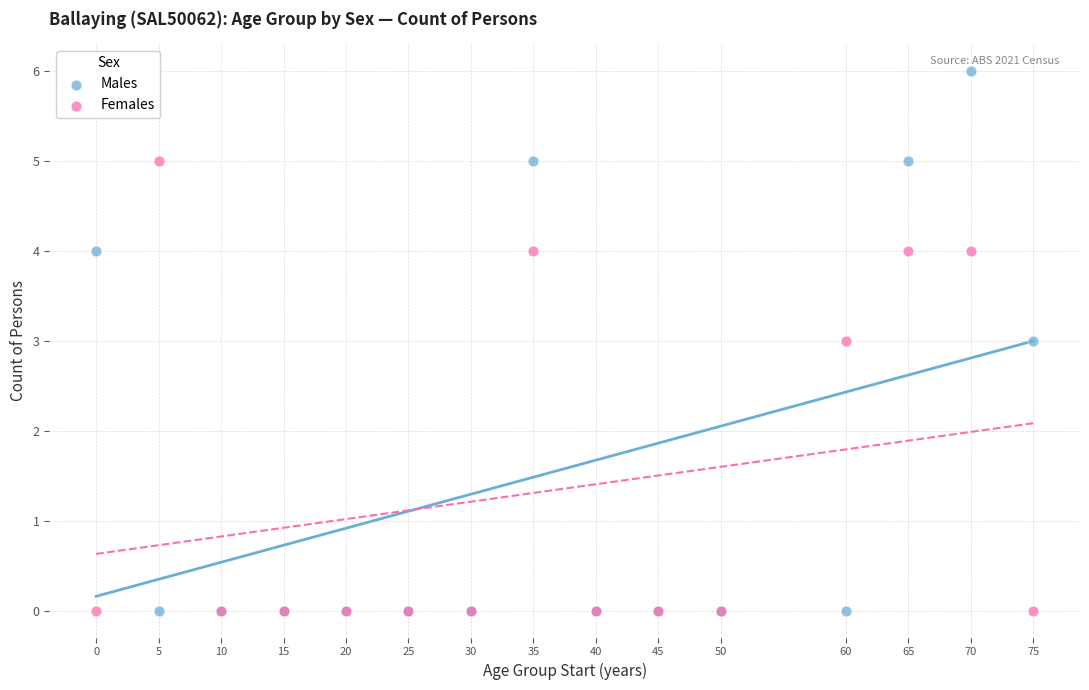

Which series reaches the maximum Y coordinate?

Males